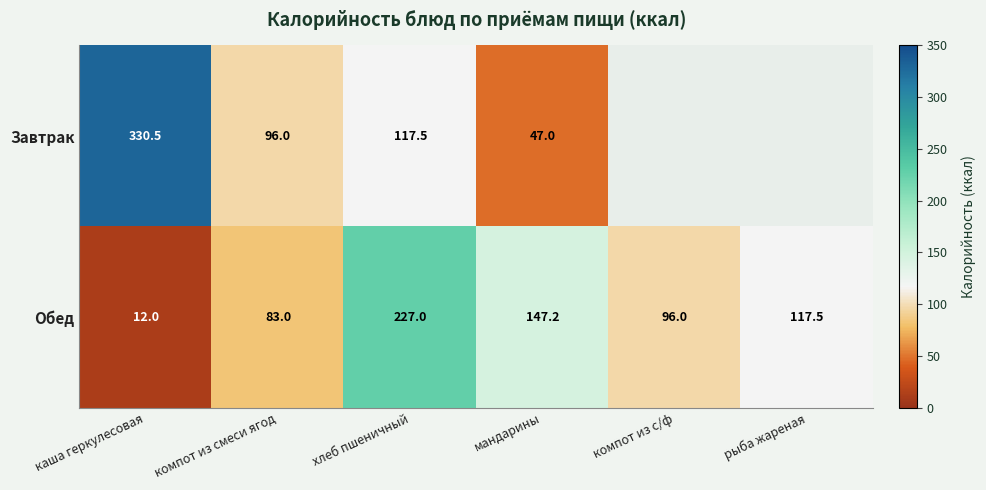

What is the greatest value displayed?

330.5